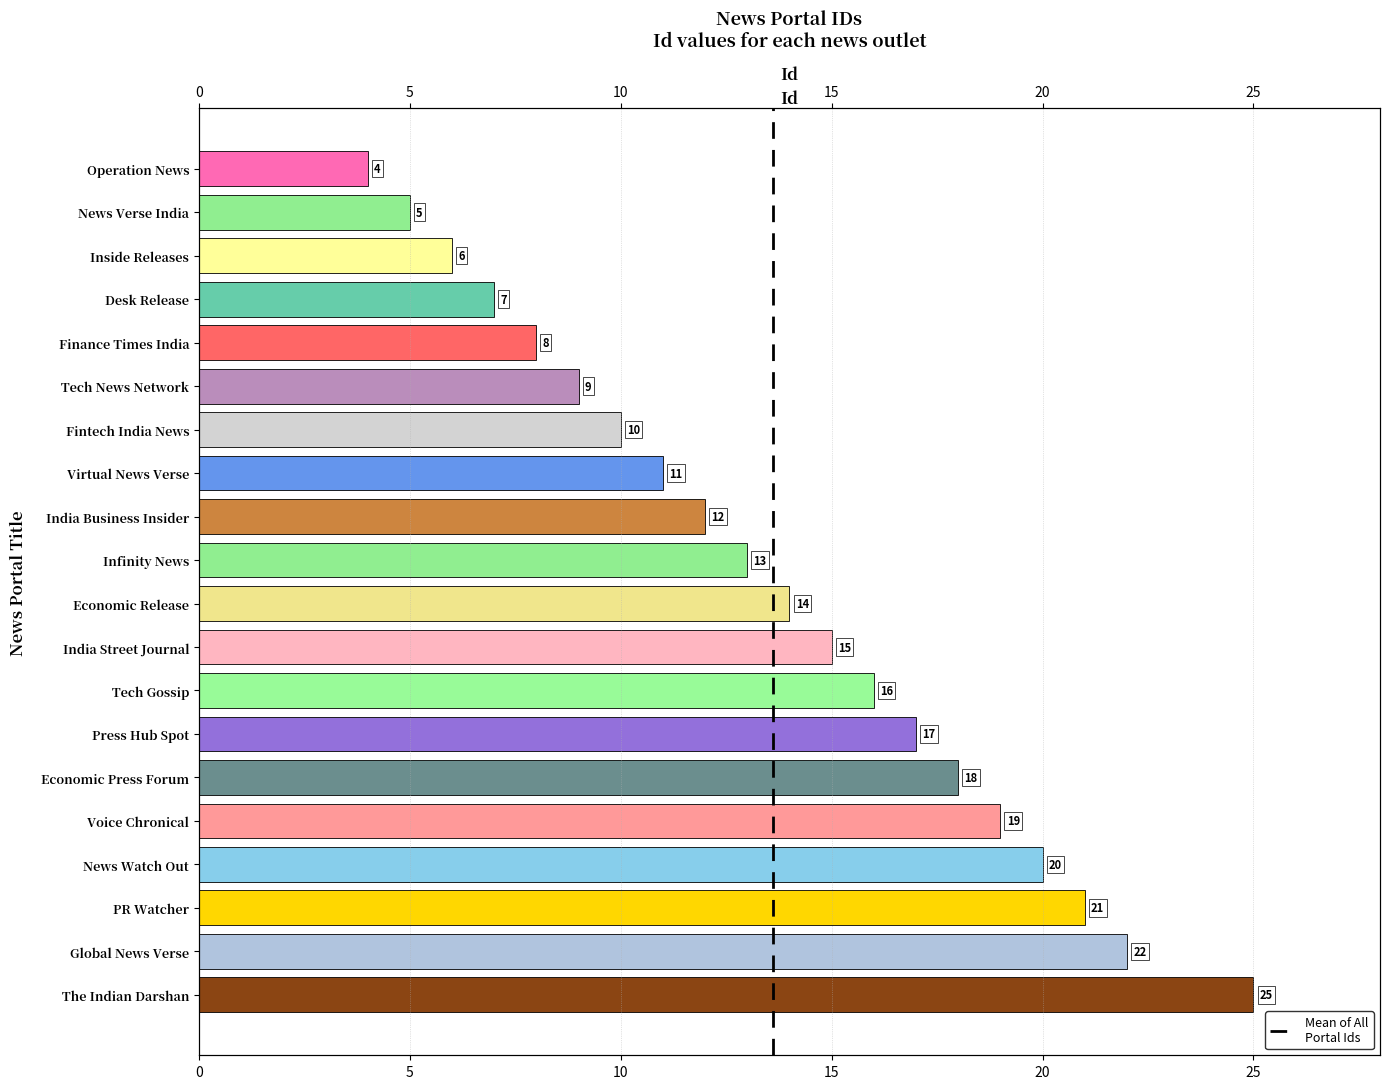

Count the number of data series in this chart.

1